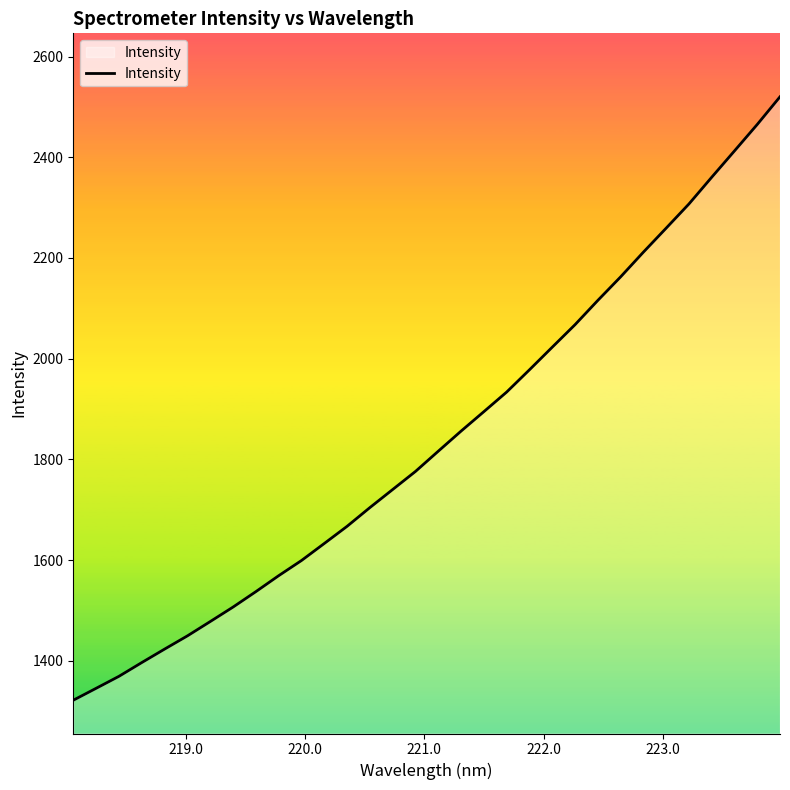

What is the minimum value shown in the chart?

1321.7